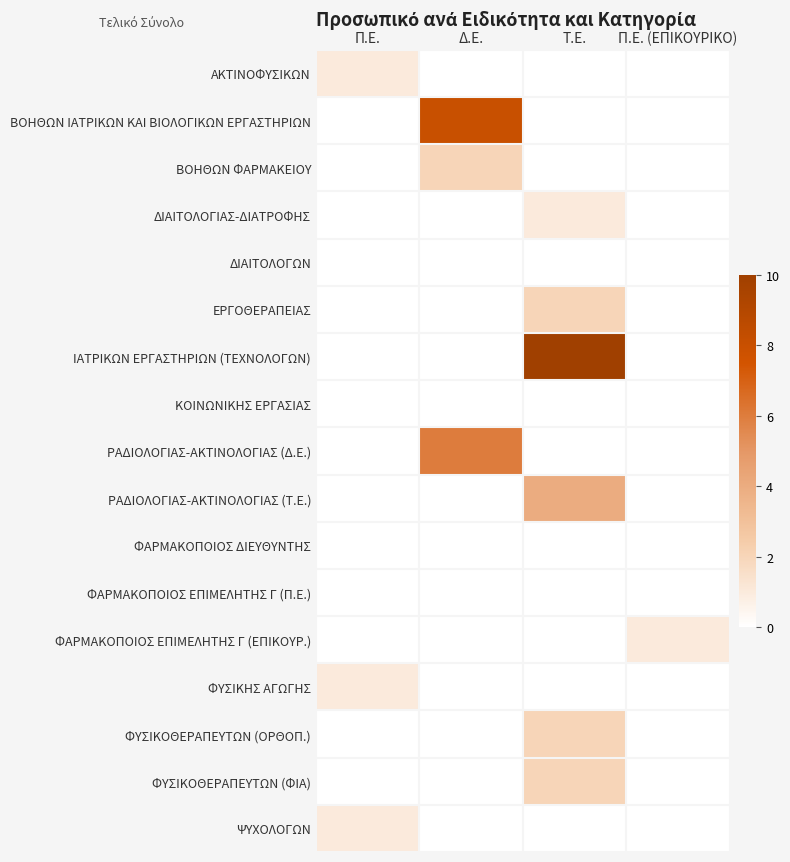

At which category is the sum across all series the highest?

Τ.Ε.